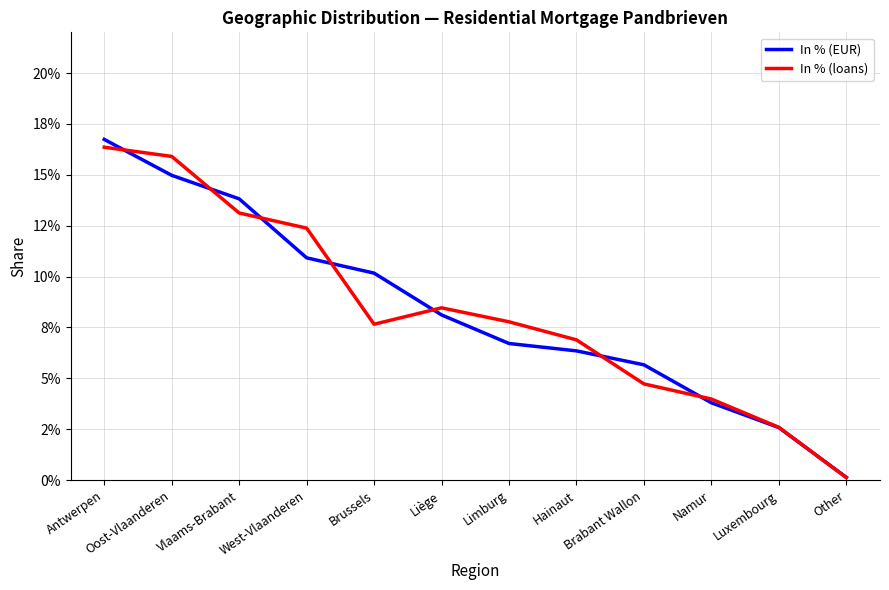

What is the label of the 5th point from the left?

Brussels